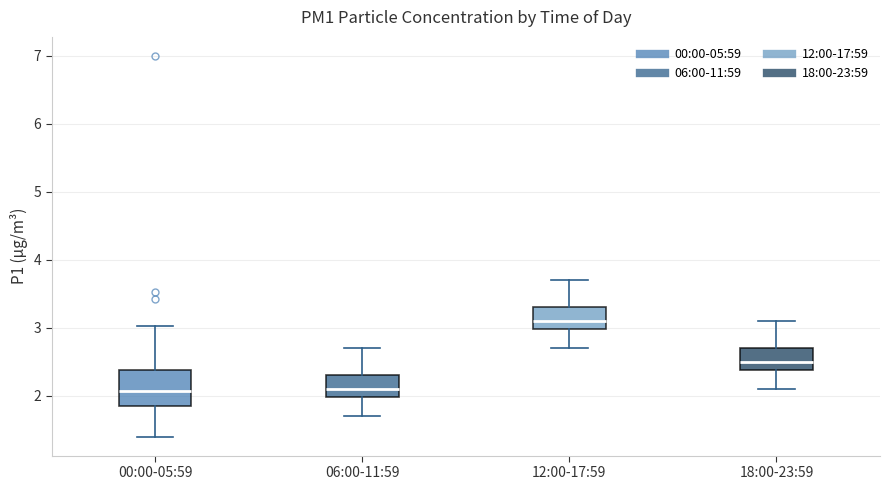

Where is the lower edge of the box for 00:00-05:59 on the y-axis? The values are not printed on the chart, so give them approximately, as read against the axis.

1.9